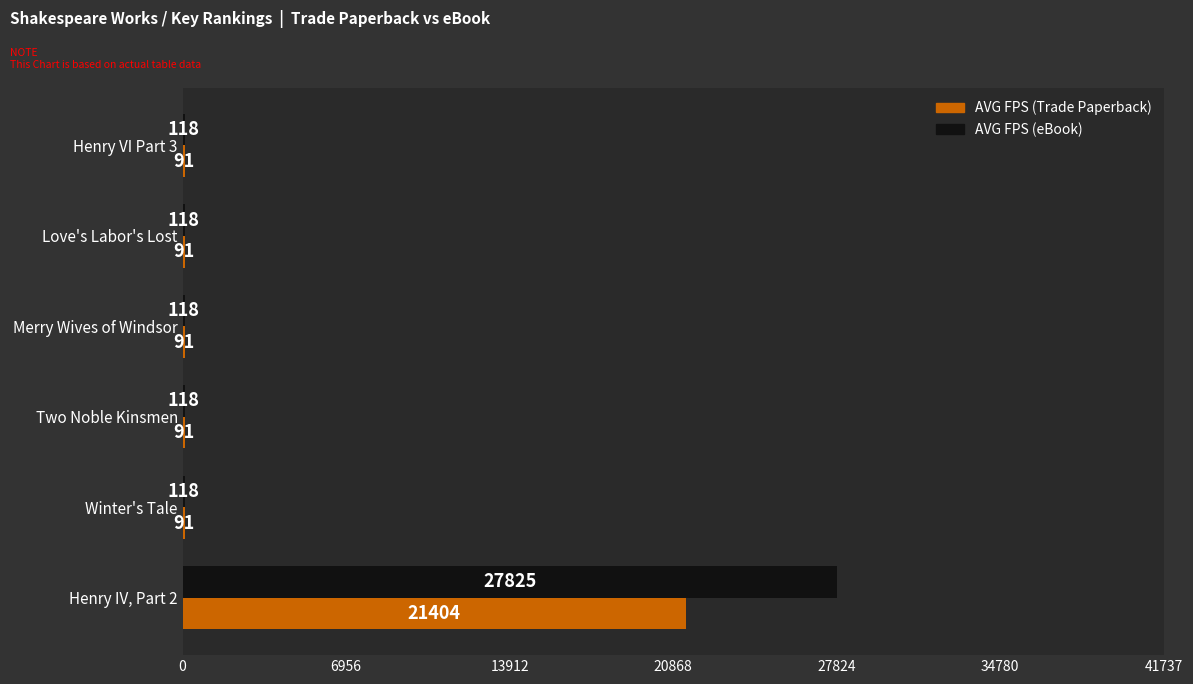

Read the AVG FPS (Trade Paperback) value at Love's Labor's Lost, to the nearest 10.

90